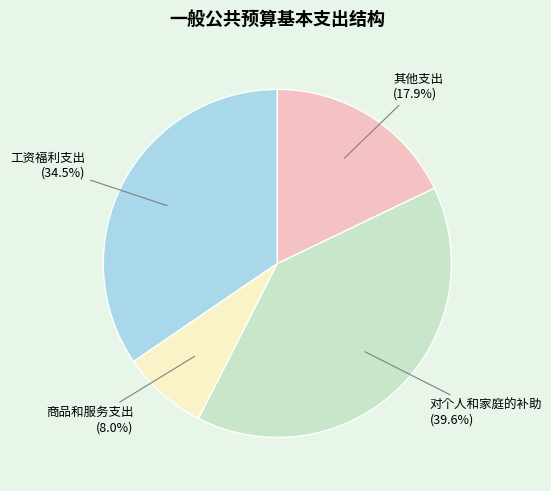

What percentage is NOT represented by 其他支出?

82.1%